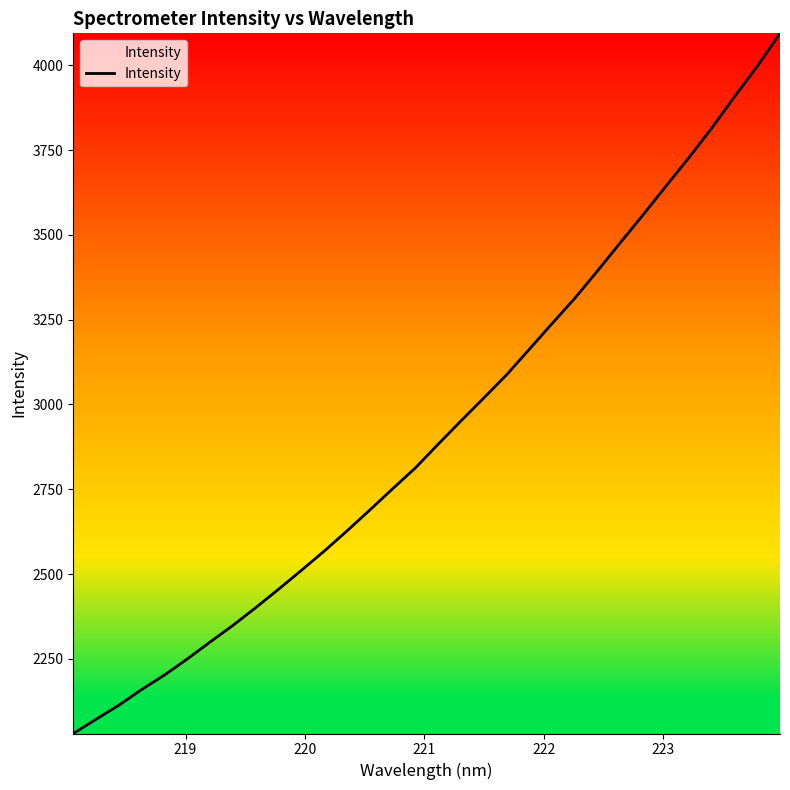

What is the minimum value shown in the chart?

2029.8